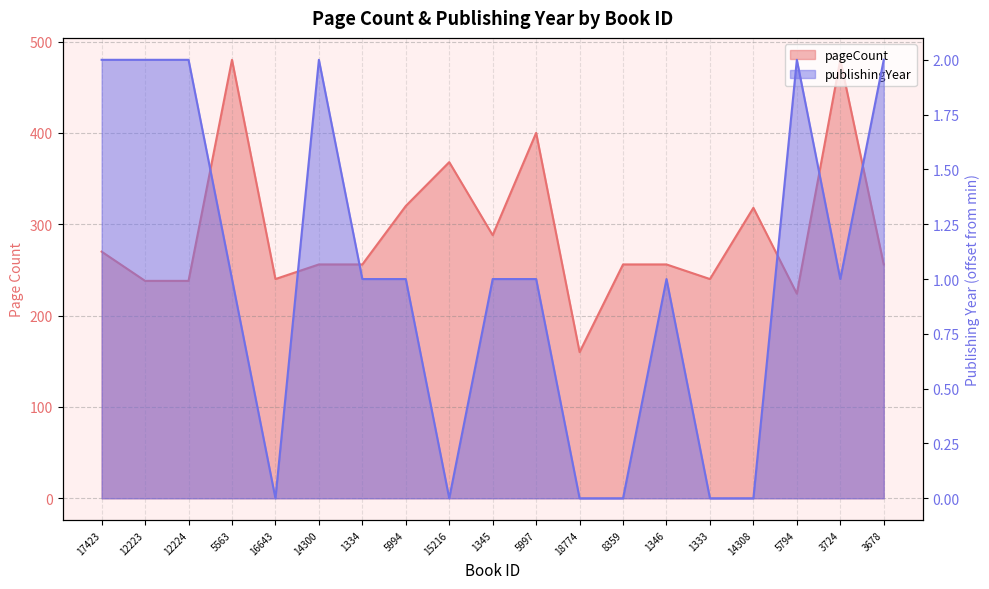

At which label does publishingYear reach its minimum?

16643